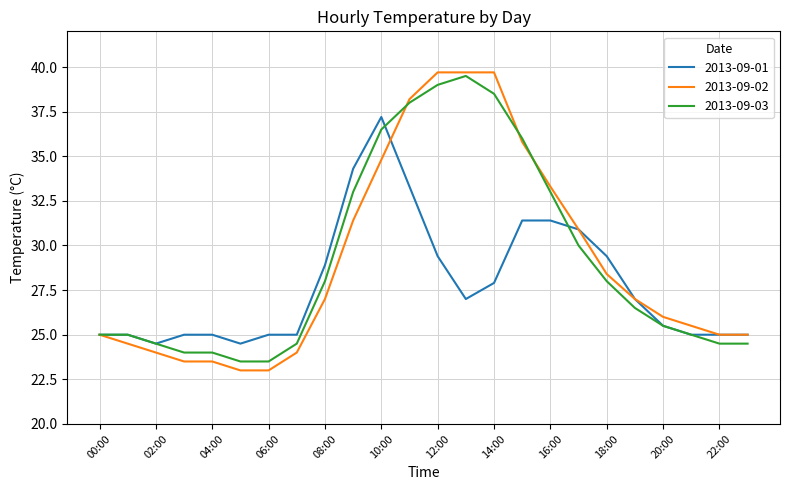

Which series has the largest range (max minus min)?

2013-09-02